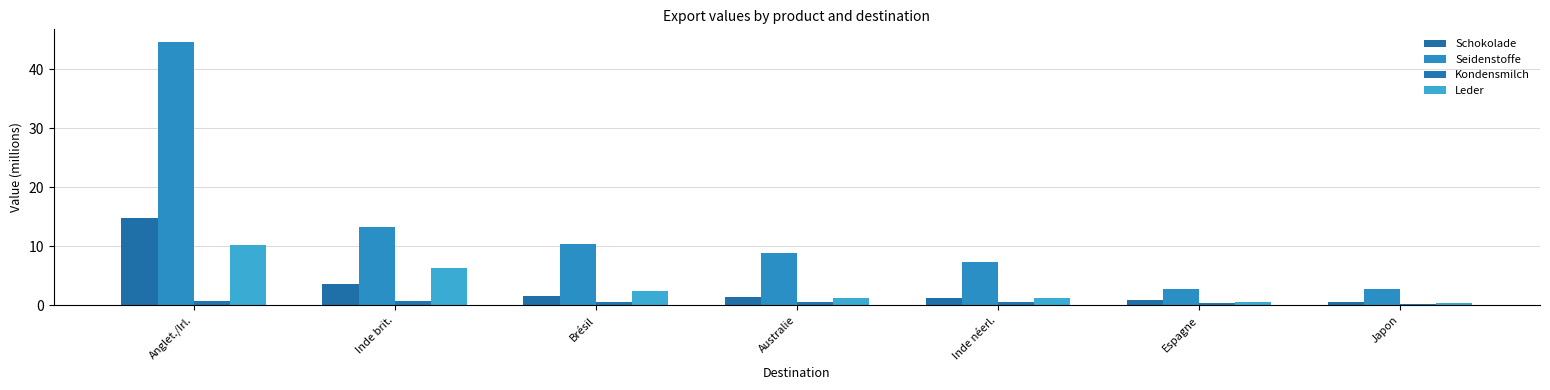

At which label does Schokolade reach its minimum?

Japon